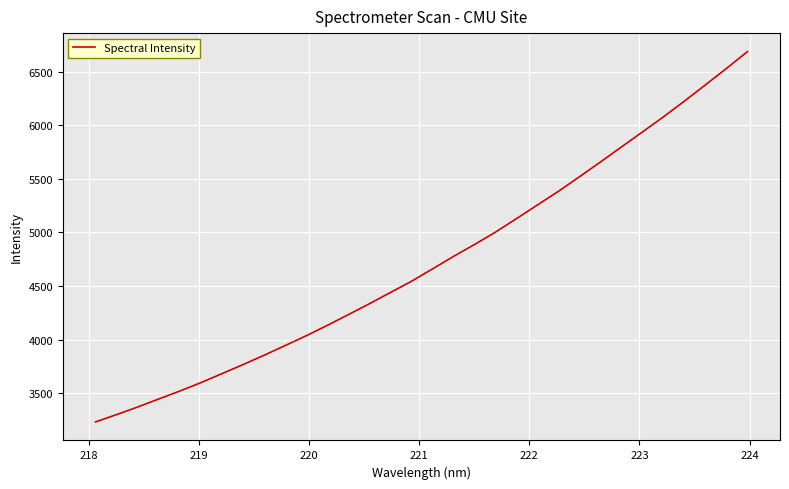

True or false: there are more than 0 points higher than both neighbors.

False